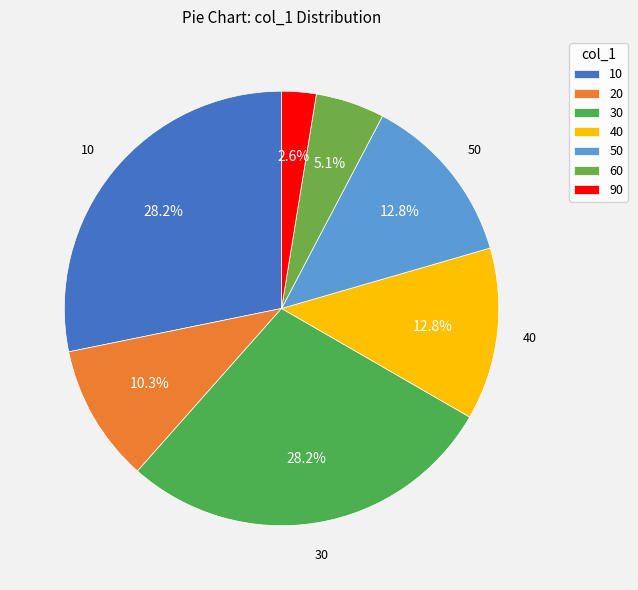

How many slices are in this pie chart?

7